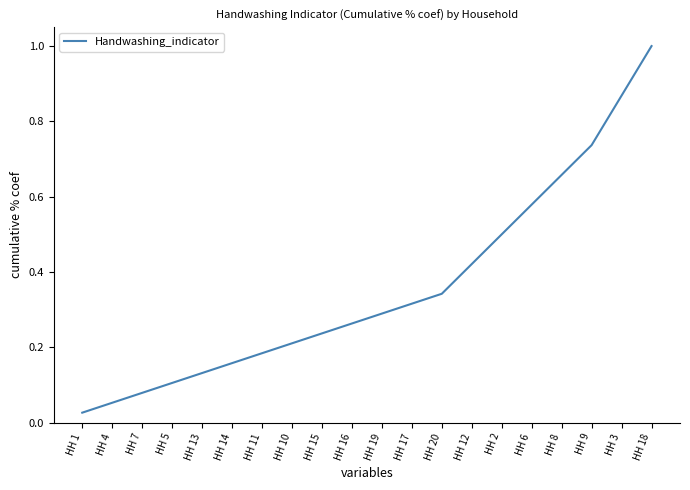

Does the chart display data point markers on the line(s)?

No